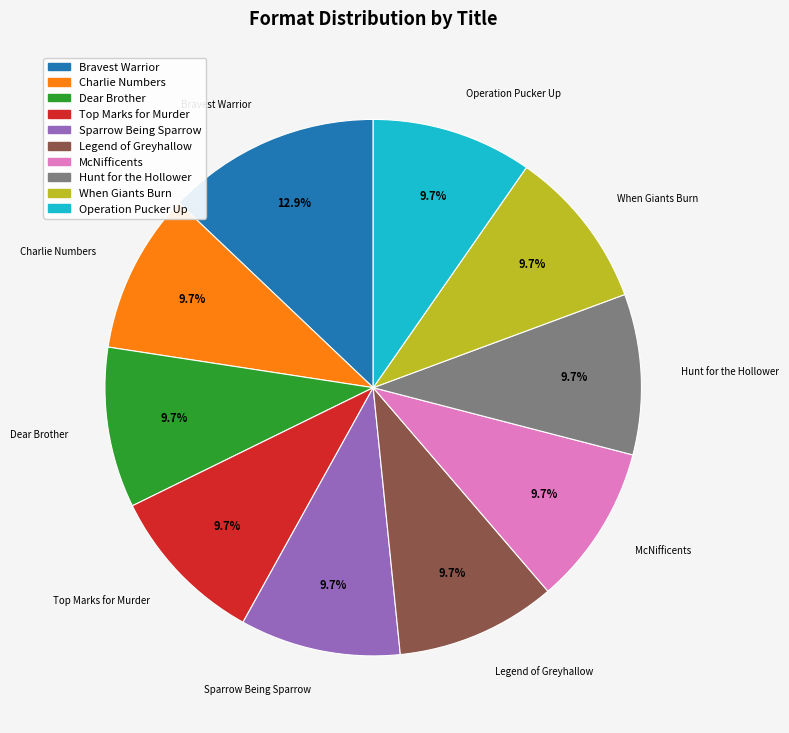

Is there a majority slice in this chart?

No